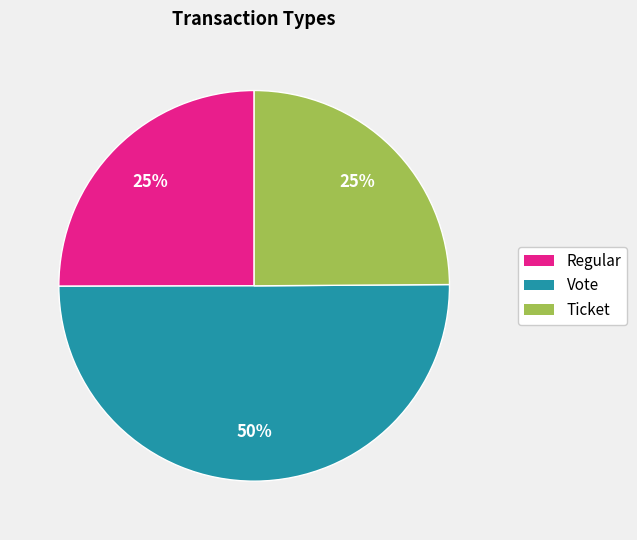

To the nearest percent, what is the average slice percentage?

33%